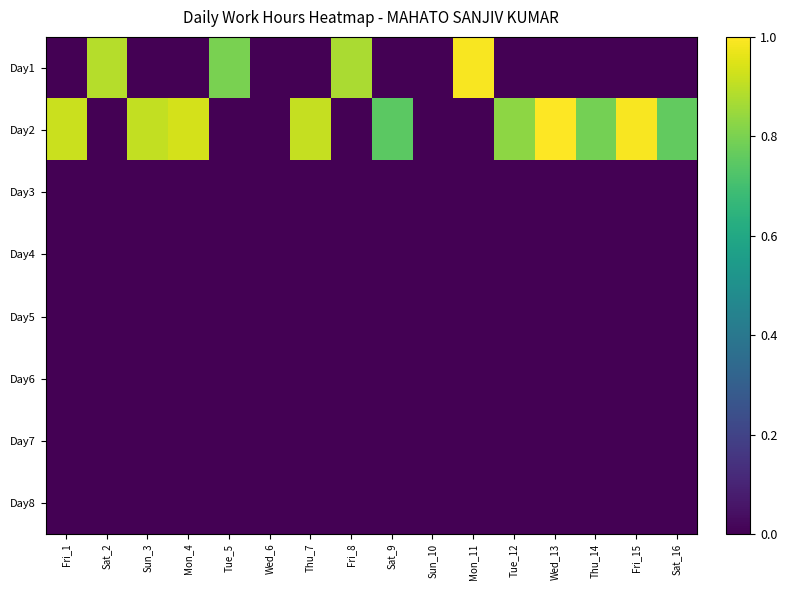

List the series in order of their peak value, lowest first.

Day3, Day4, Day5, Day6, Day7, Day8, Day1, Day2